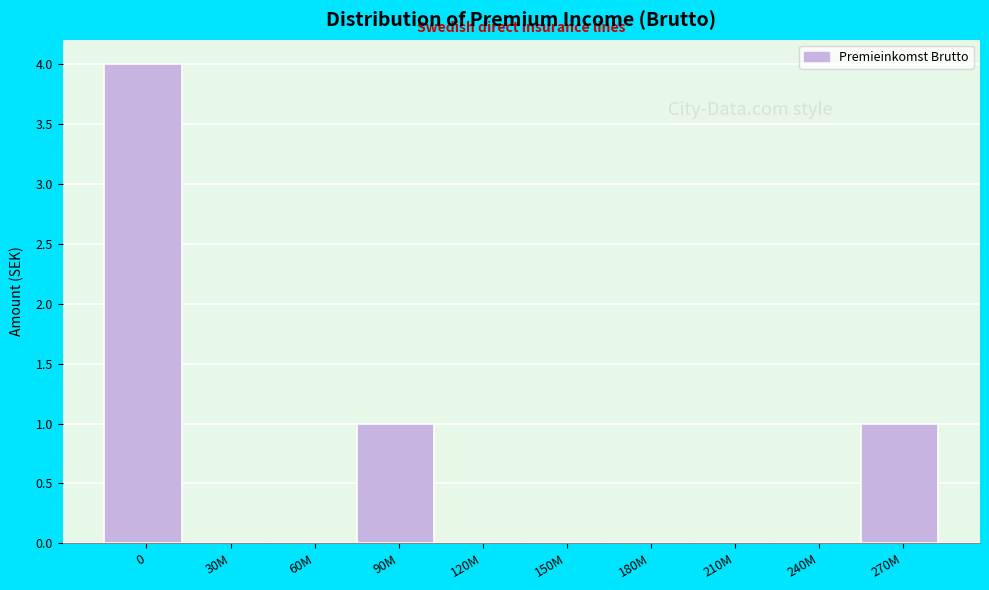

Reading right to left, extract all data points from this chart.

270M=1	240M=0	210M=0	180M=0	150M=0	120M=0	90M=1	60M=0	30M=0	0=4